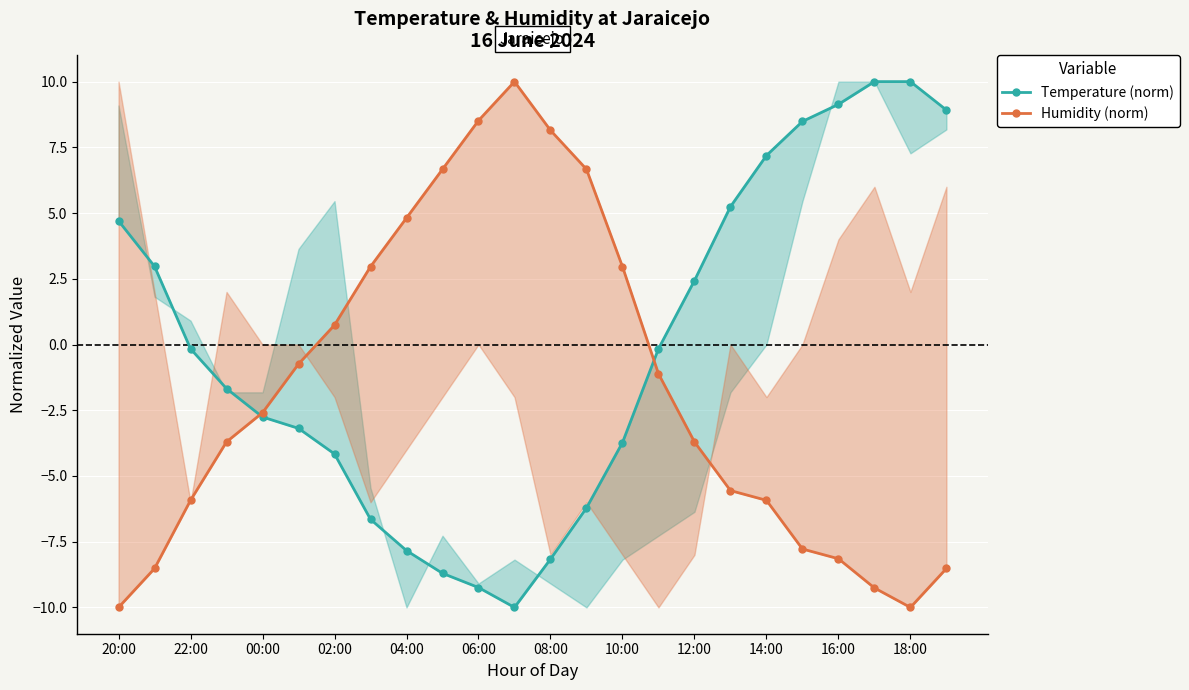

After their last crossing, which series has the higher values: Humidity (norm) or Temperature (norm)?

Temperature (norm)